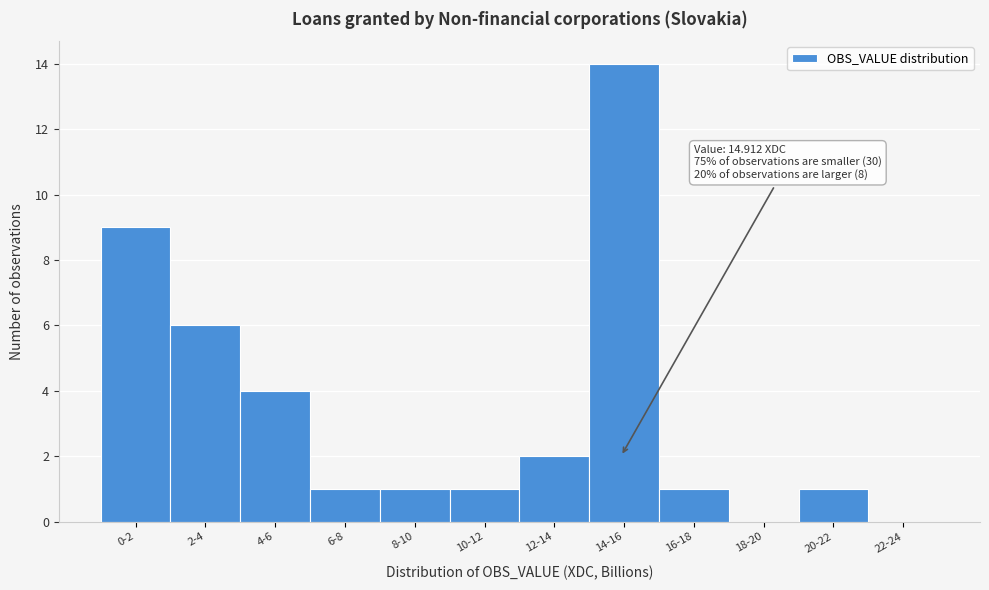

Reading left to right, what are all the values shown in this chart?

0-2=9	2-4=6	4-6=4	6-8=1	8-10=1	10-12=1	12-14=2	14-16=14	16-18=1	18-20=0	20-22=1	22-24=0